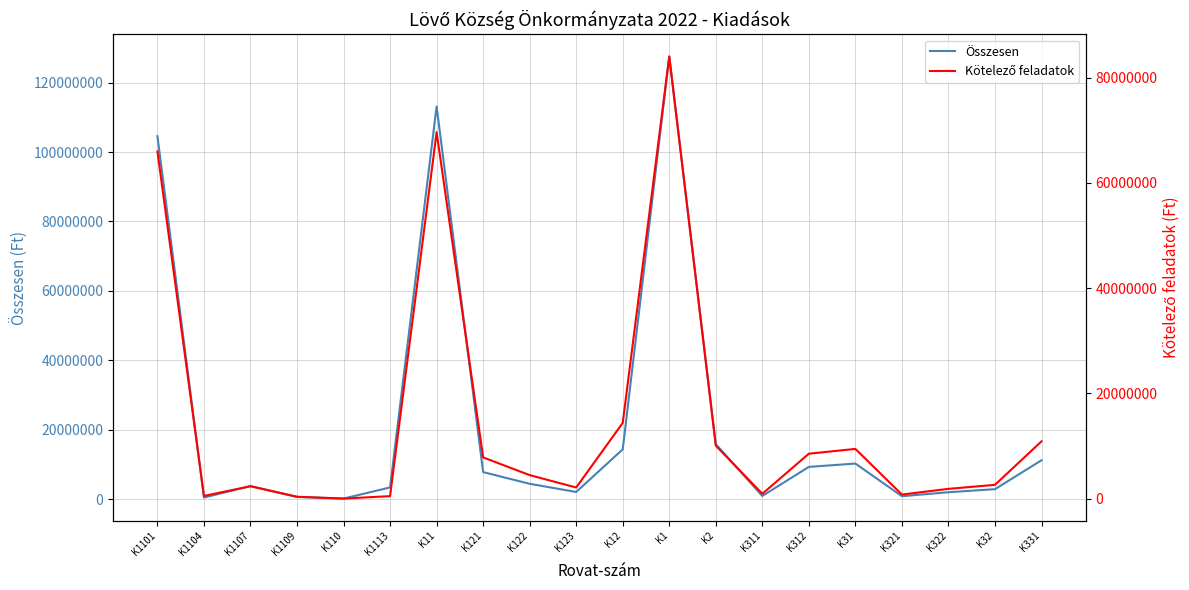

True or false: Kötelező feladatok and Összesen cross at least once.

False